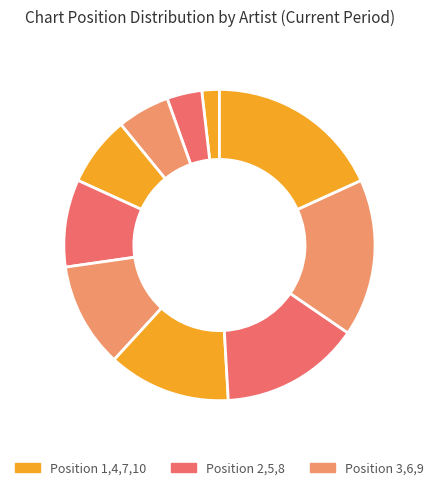

How many slices are in this pie chart?

10